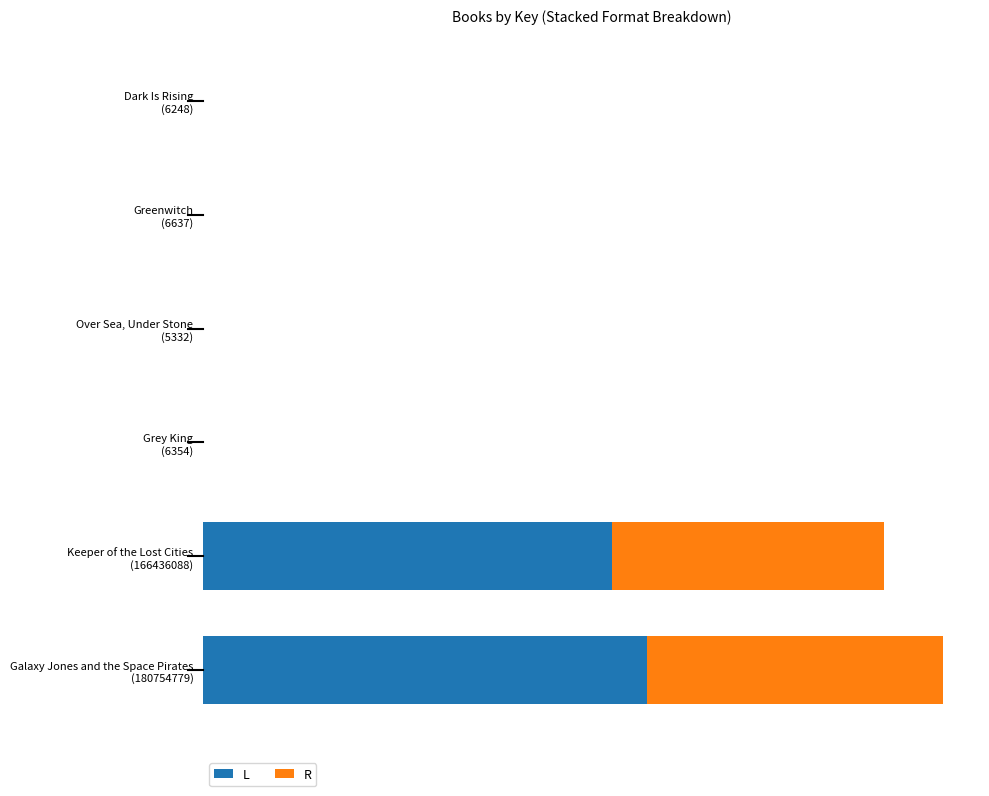

What are all the series names shown in the legend?

L, R